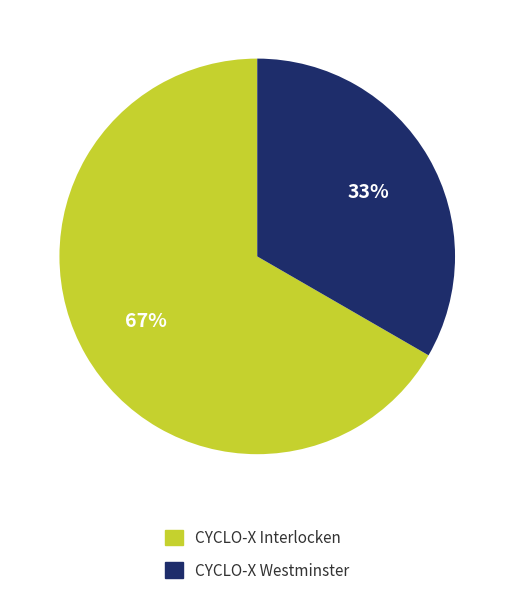

Count the number of slices in the pie.

2